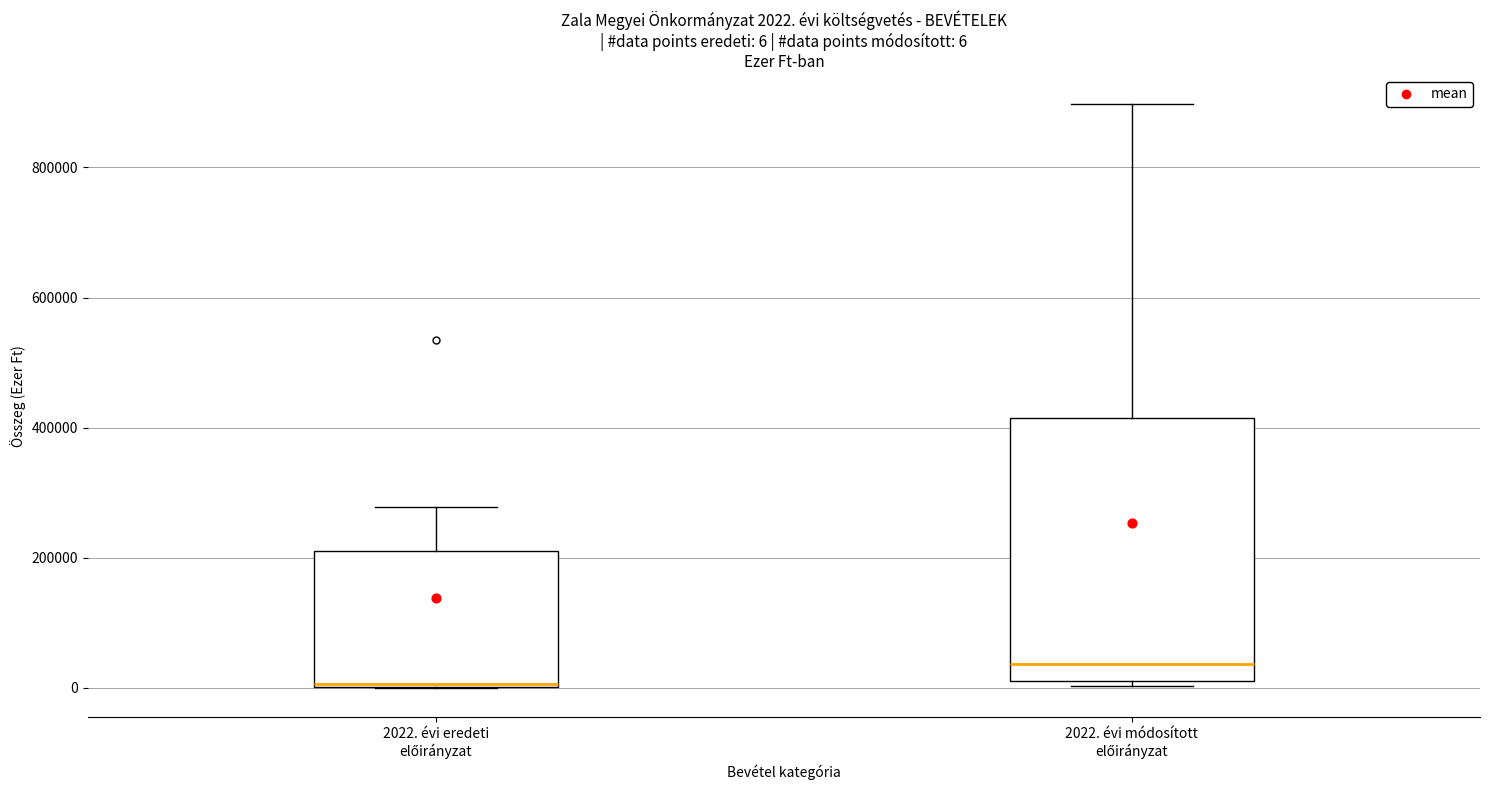

Which box is the tallest, from its lower edge to its upper edge?

2022. évi módosított előirányzat